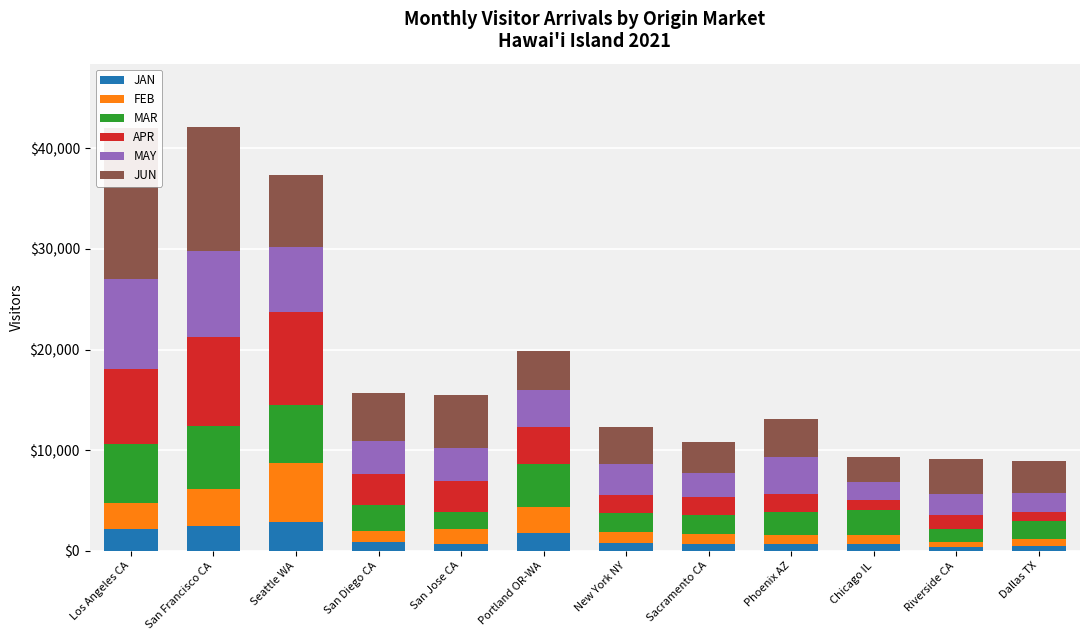

Reading left to right, list all the values displayed in this chart.

JAN: Los Angeles CA=2119.3	San Francisco CA=2505.2	Seattle WA=2842.5	San Diego CA=853.7	San Jose CA=713.8	Portland OR-WA=1803.9	New York NY=786.2	Sacramento CA=638.1	Phoenix AZ=666.7	Chicago IL=716.2	Riverside CA=391.4	Dallas TX=486.2
FEB: Los Angeles CA=2659.8	San Francisco CA=3606.0	Seattle WA=5921.1	San Diego CA=1079.7	San Jose CA=1405.8	Portland OR-WA=2540.5	New York NY=1121.7	Sacramento CA=1004.6	Phoenix AZ=884.8	Chicago IL=820.7	Riverside CA=490.9	Dallas TX=682.1
MAR: Los Angeles CA=5809.2	San Francisco CA=6264.9	Seattle WA=5705.0	San Diego CA=2600.2	San Jose CA=1741.6	Portland OR-WA=4275.6	New York NY=1865.0	Sacramento CA=1936.7	Phoenix AZ=2299.1	Chicago IL=2513.4	Riverside CA=1261.7	Dallas TX=1777.0
APR: Los Angeles CA=7435.3	San Francisco CA=8852.6	Seattle WA=9243.0	San Diego CA=3075.9	San Jose CA=3108.0	Portland OR-WA=3709.6	New York NY=1791.8	Sacramento CA=1808.9	Phoenix AZ=1755.1	Chicago IL=992.6	Riverside CA=1378.9	Dallas TX=888.2
MAY: Los Angeles CA=8949.0	San Francisco CA=8597.0	Seattle WA=6523.0	San Diego CA=3324.4	San Jose CA=3267.1	Portland OR-WA=3630.0	New York NY=3030.8	Sacramento CA=2319.7	Phoenix AZ=3727.5	Chicago IL=1758.7	Riverside CA=2113.7	Dallas TX=1944.5
JUN: Los Angeles CA=15080.5	San Francisco CA=12286.1	Seattle WA=7074.8	San Diego CA=4721.7	San Jose CA=5283.0	Portland OR-WA=3884.6	New York NY=3709.1	Sacramento CA=3121.2	Phoenix AZ=3721.6	Chicago IL=2490.9	Riverside CA=3480.9	Dallas TX=3163.3